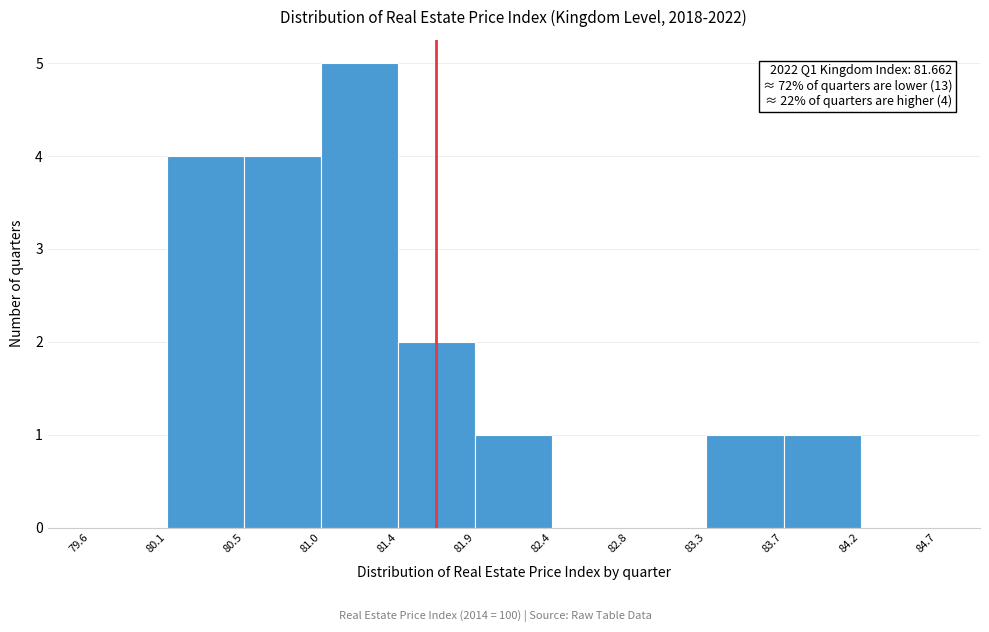

Over which range of the x-axis is the bar tallest?

81.0 to 81.4